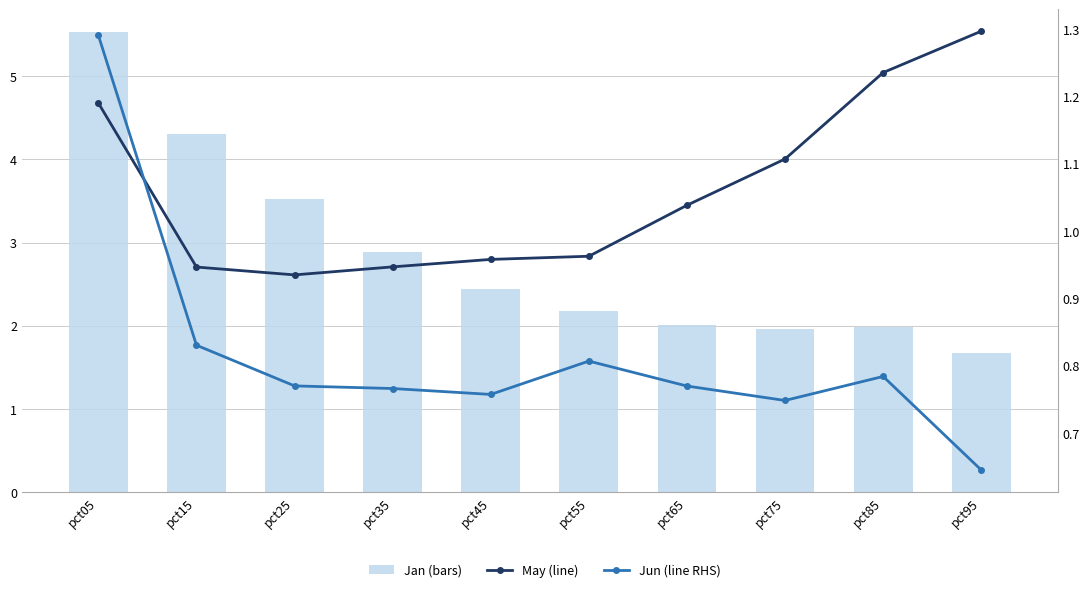

What is the maximum value shown in the chart?

5.5